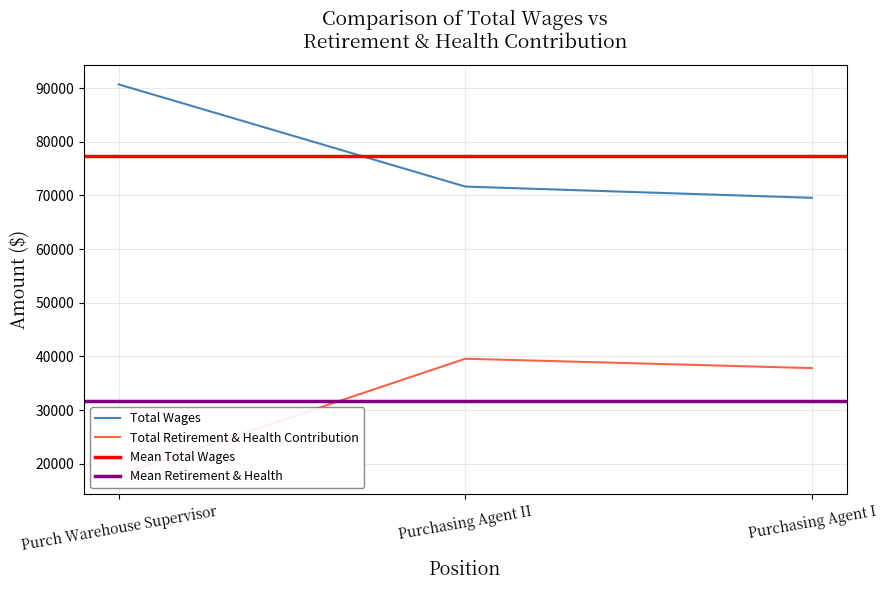

What is the average value of the Total Wages series?

77285